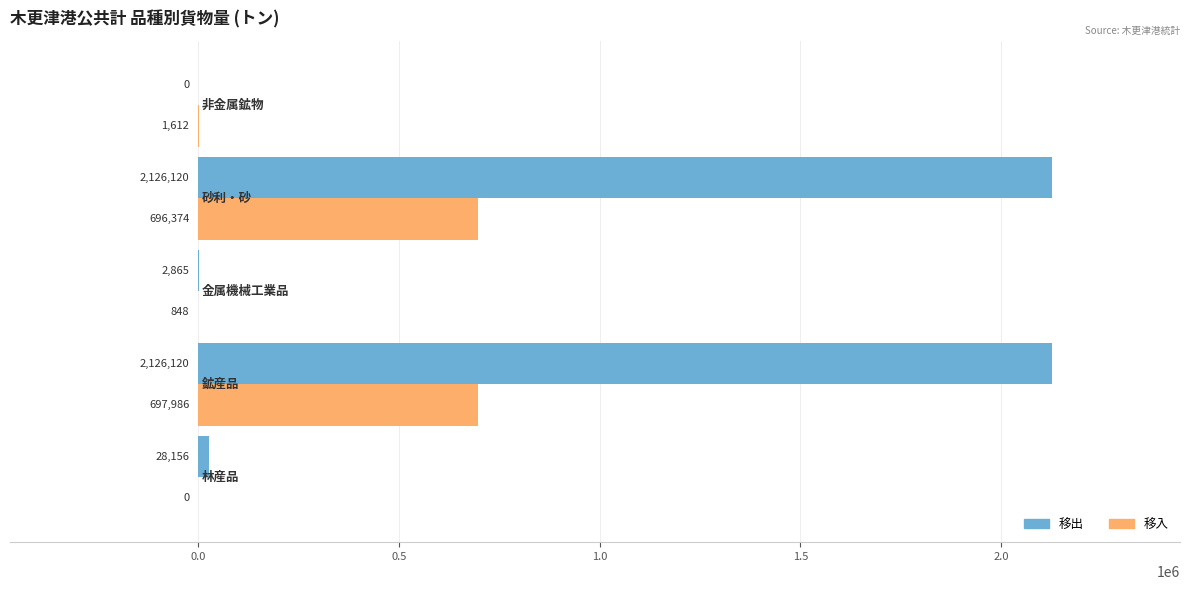

What is the sum of all 移出 values?

4283261